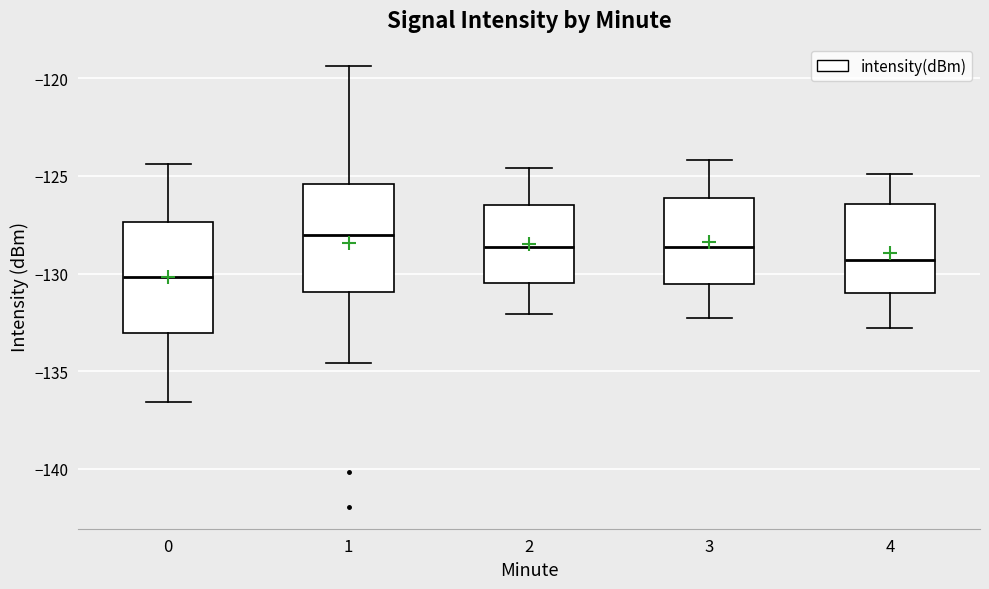

Reading left to right, transcribe this box plot: for each box, give where its median line is, the range the box spans, and where its two whiskers end, as read against the y-axis. The values are not printed on the chart, so give them approximately, as read against the axis.

0: median -130.0, box -133.0 to -127.5, whiskers -136.5 to -124.5
1: median -128.0, box -131.0 to -125.5, whiskers -134.5 to -119.5
2: median -128.5, box -130.5 to -126.5, whiskers -132.0 to -124.5
3: median -128.5, box -130.5 to -126.0, whiskers -132.5 to -124.0
4: median -129.5, box -131.0 to -126.5, whiskers -133.0 to -125.0